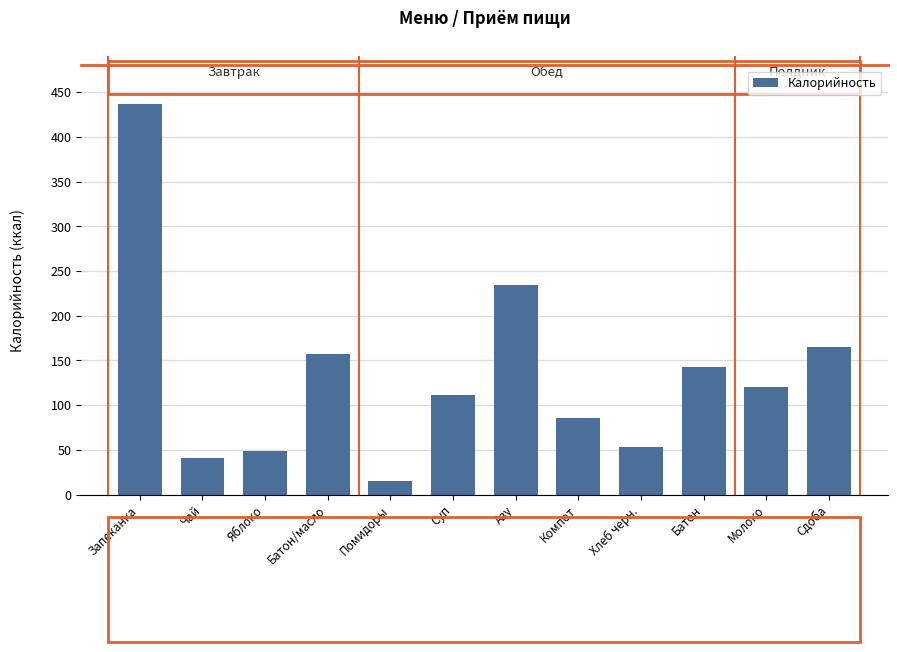

What is the difference between the maximum and minimum values?

422.0